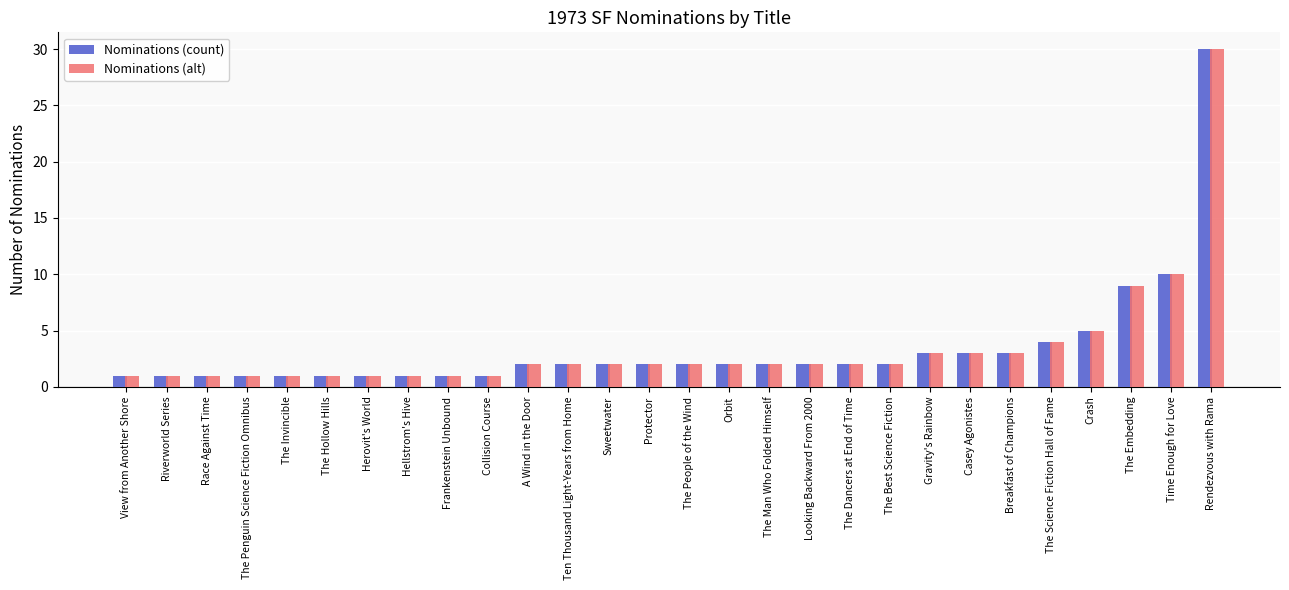

Where is Nominations (count) nearest to the value 15?

Time Enough for Love